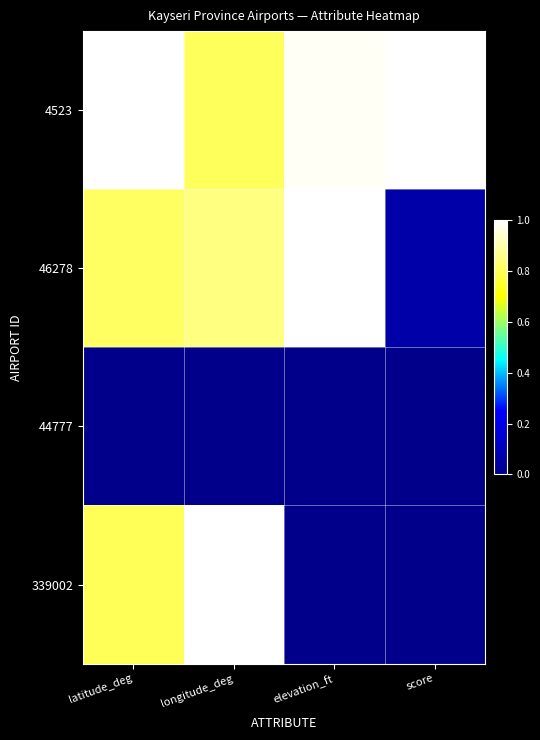

Reading left to right, transcribe all the data shown in this chart.

4523: latitude_deg=1.0	longitude_deg=0.8	elevation_ft=1.0	score=1.0
46278: latitude_deg=0.8	longitude_deg=0.8	elevation_ft=1.0	score=0.1
44777: latitude_deg=0.0	longitude_deg=0.0	elevation_ft=0.0	score=0.0
339002: latitude_deg=0.8	longitude_deg=1.0	elevation_ft=0.0	score=0.0